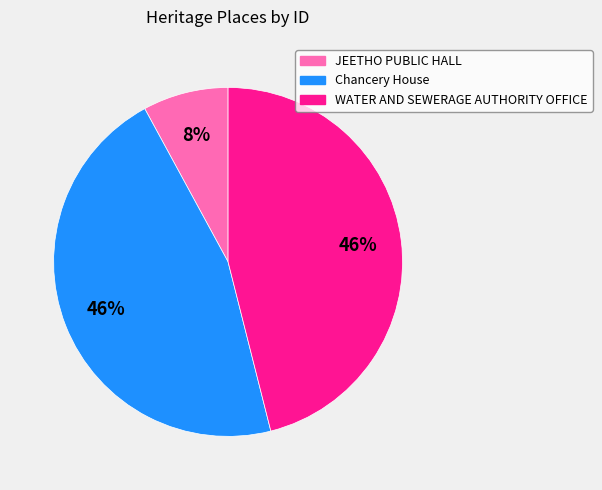

Count the number of slices in the pie.

3